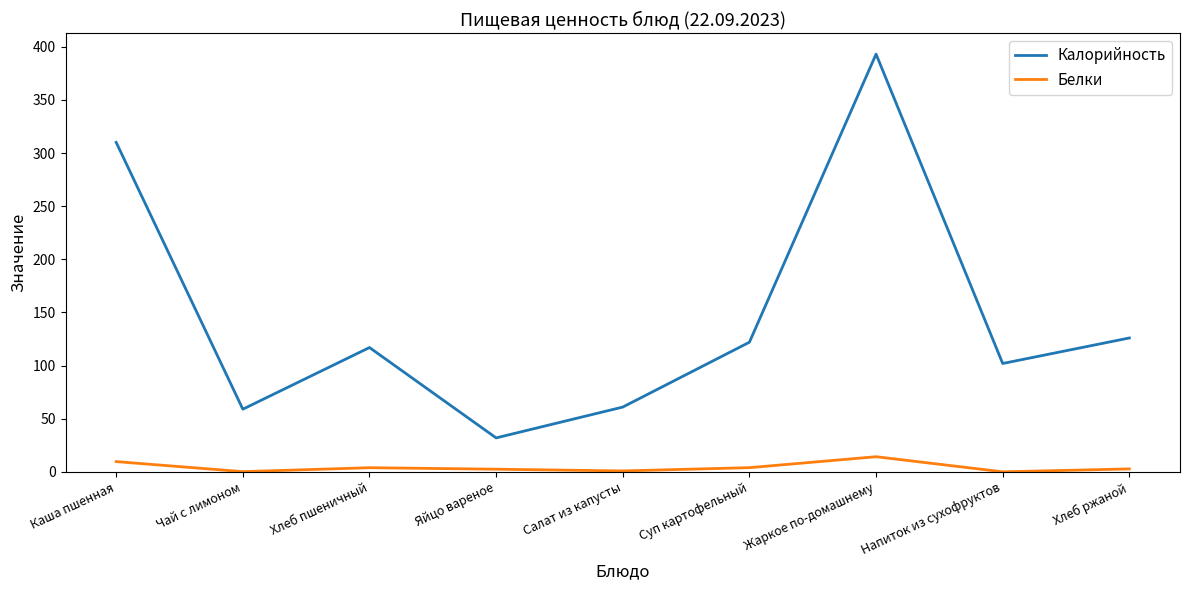

What position from the right is Каша пшенная?

9